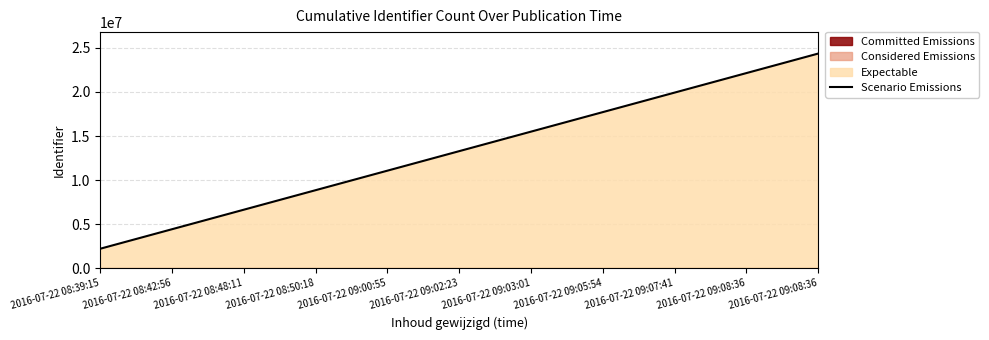

Where is the data nearest to the value 13280496?

2016-07-22 09:02:23